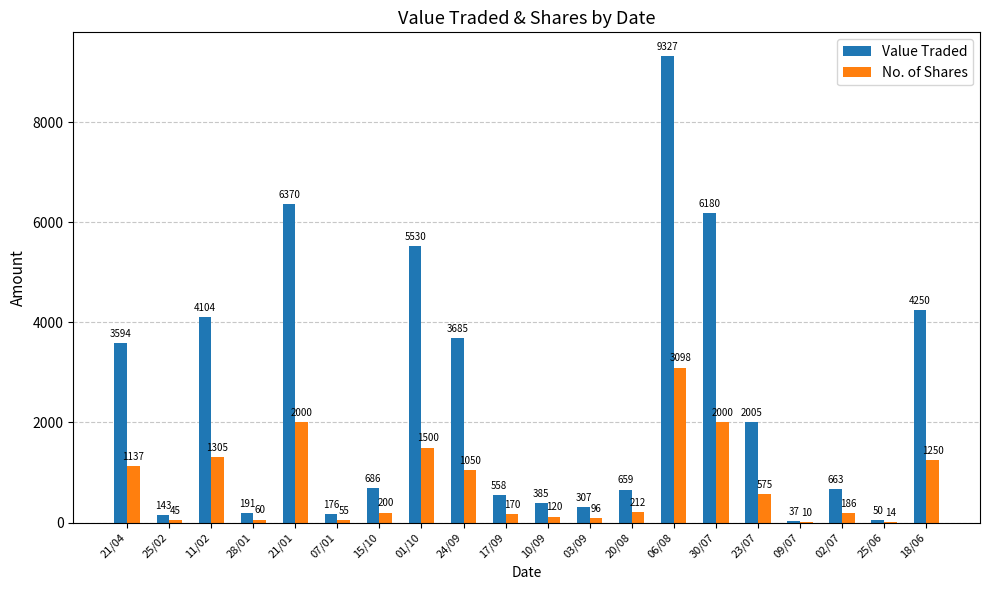

Does the chart contain stacked bars?

No